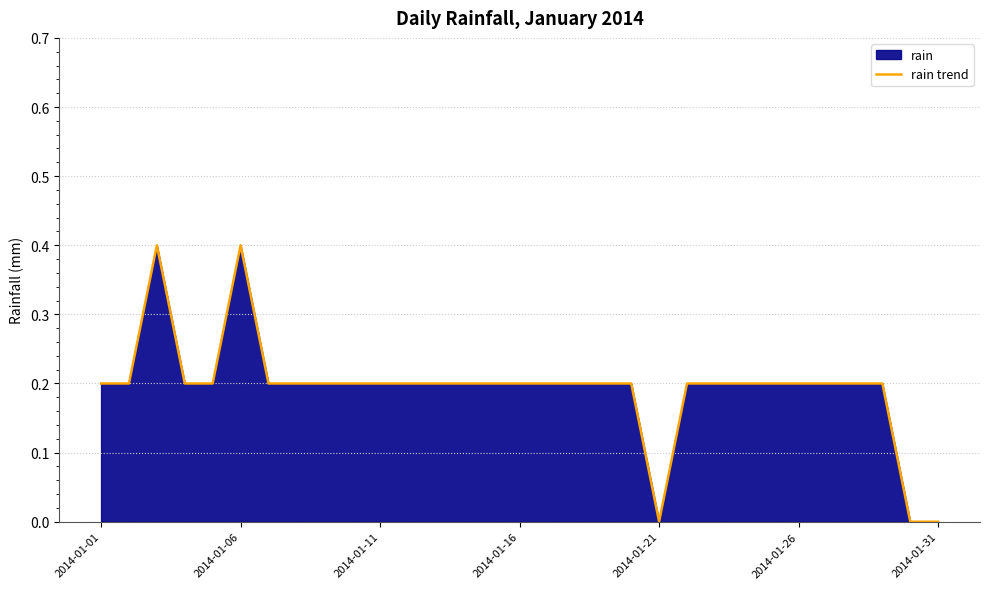

How many points are higher than both their immediate neighbors (excluding endpoints)?

2